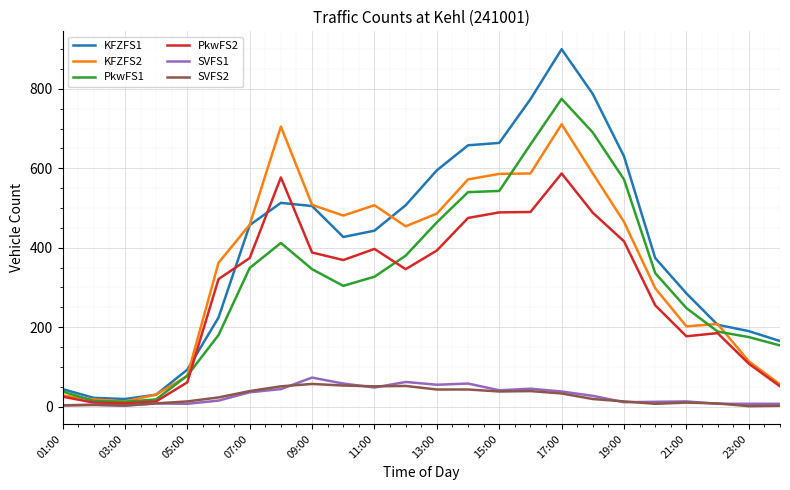

Which series ends up on top after the final intersection of PkwFS2 and PkwFS1?

PkwFS1